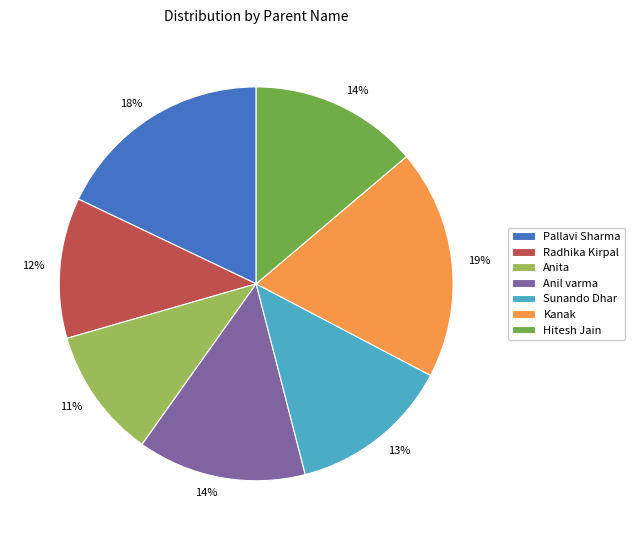

Combined, do Radhika Kirpal and Hitesh Jain account for over 50%?

No